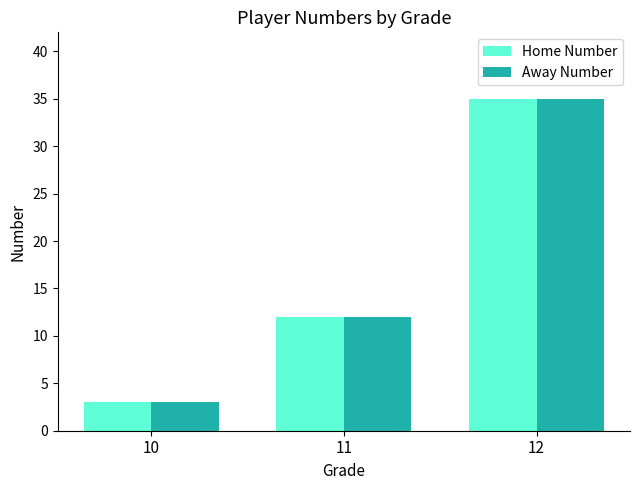

Count the number of categories in the chart.

3